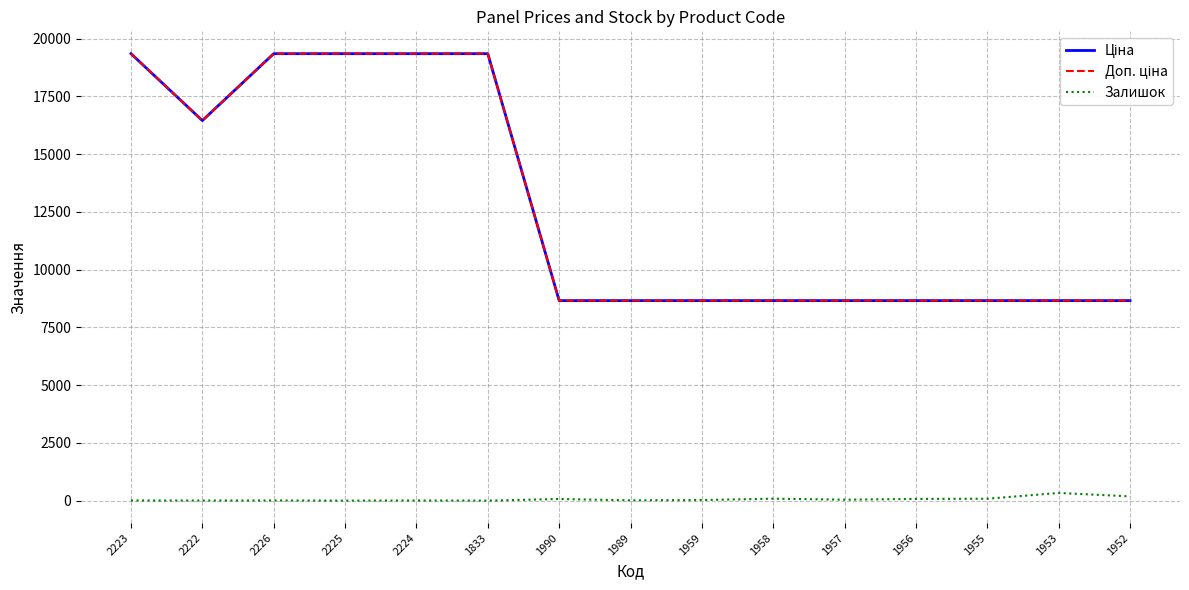

At which category does the chart reach its peak across all series?

2223